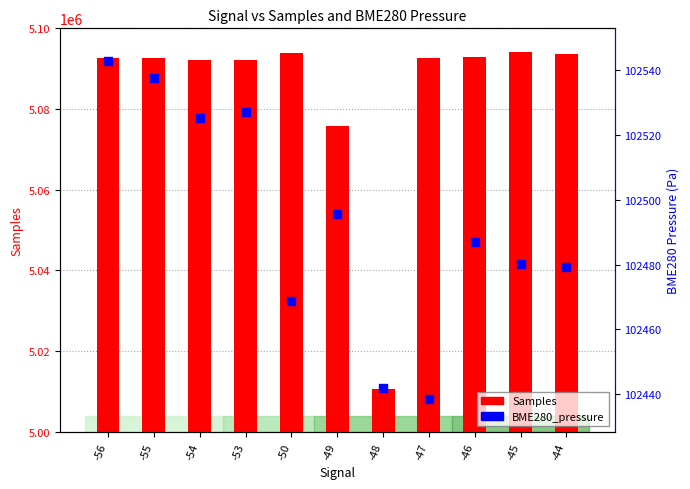

At which category is the sum across all series the highest?

-45